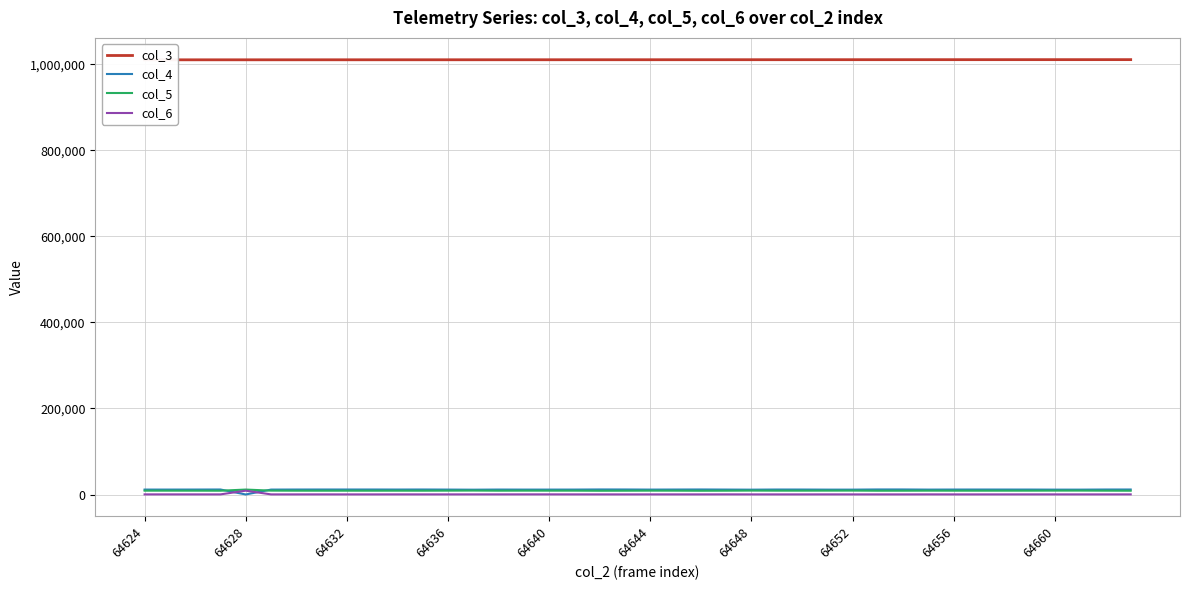

Is it true that col_6 equals 491 at 13?

False